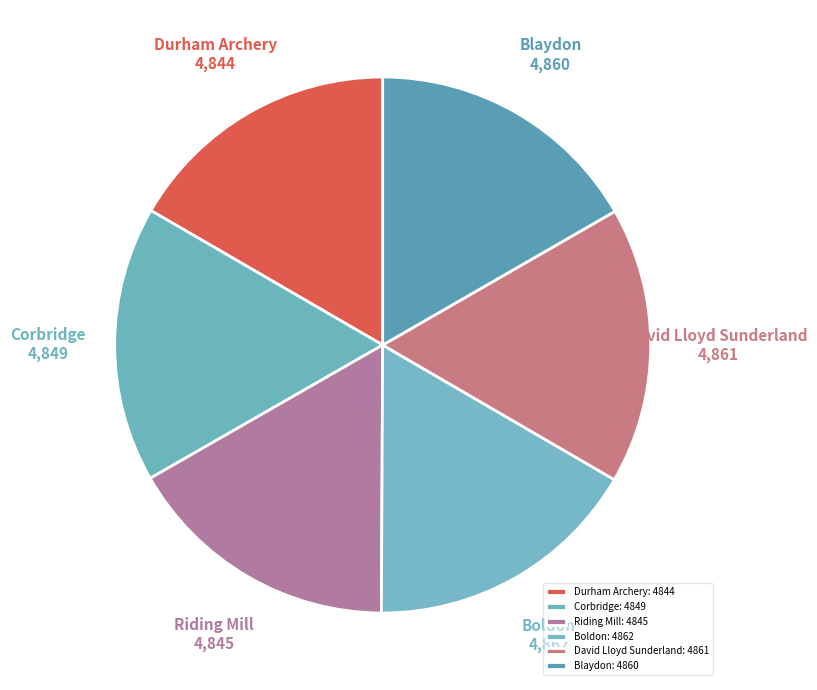

Count the number of slices in the pie.

6